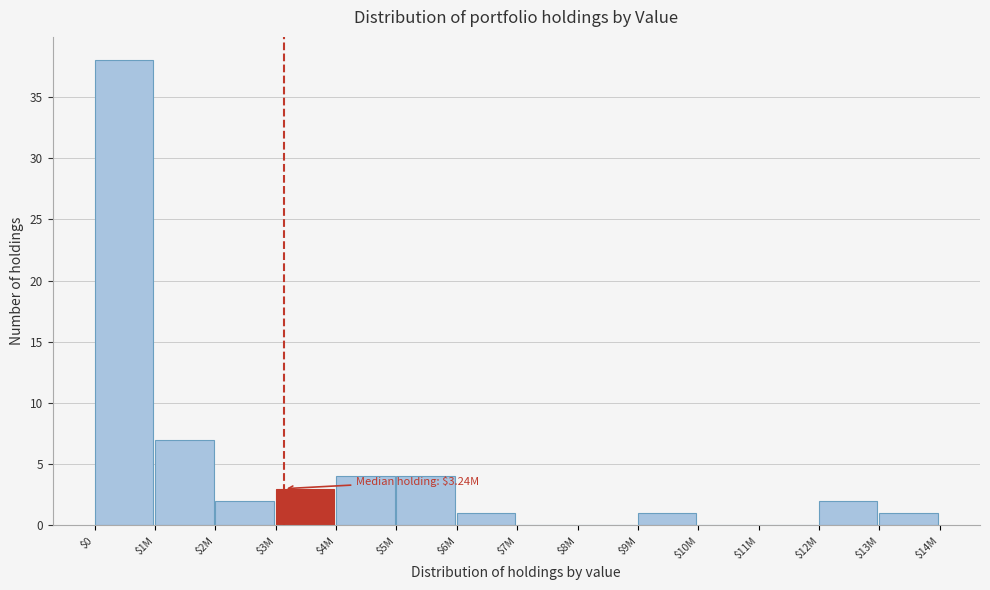

Is it true that the value at $4M is 1?

False